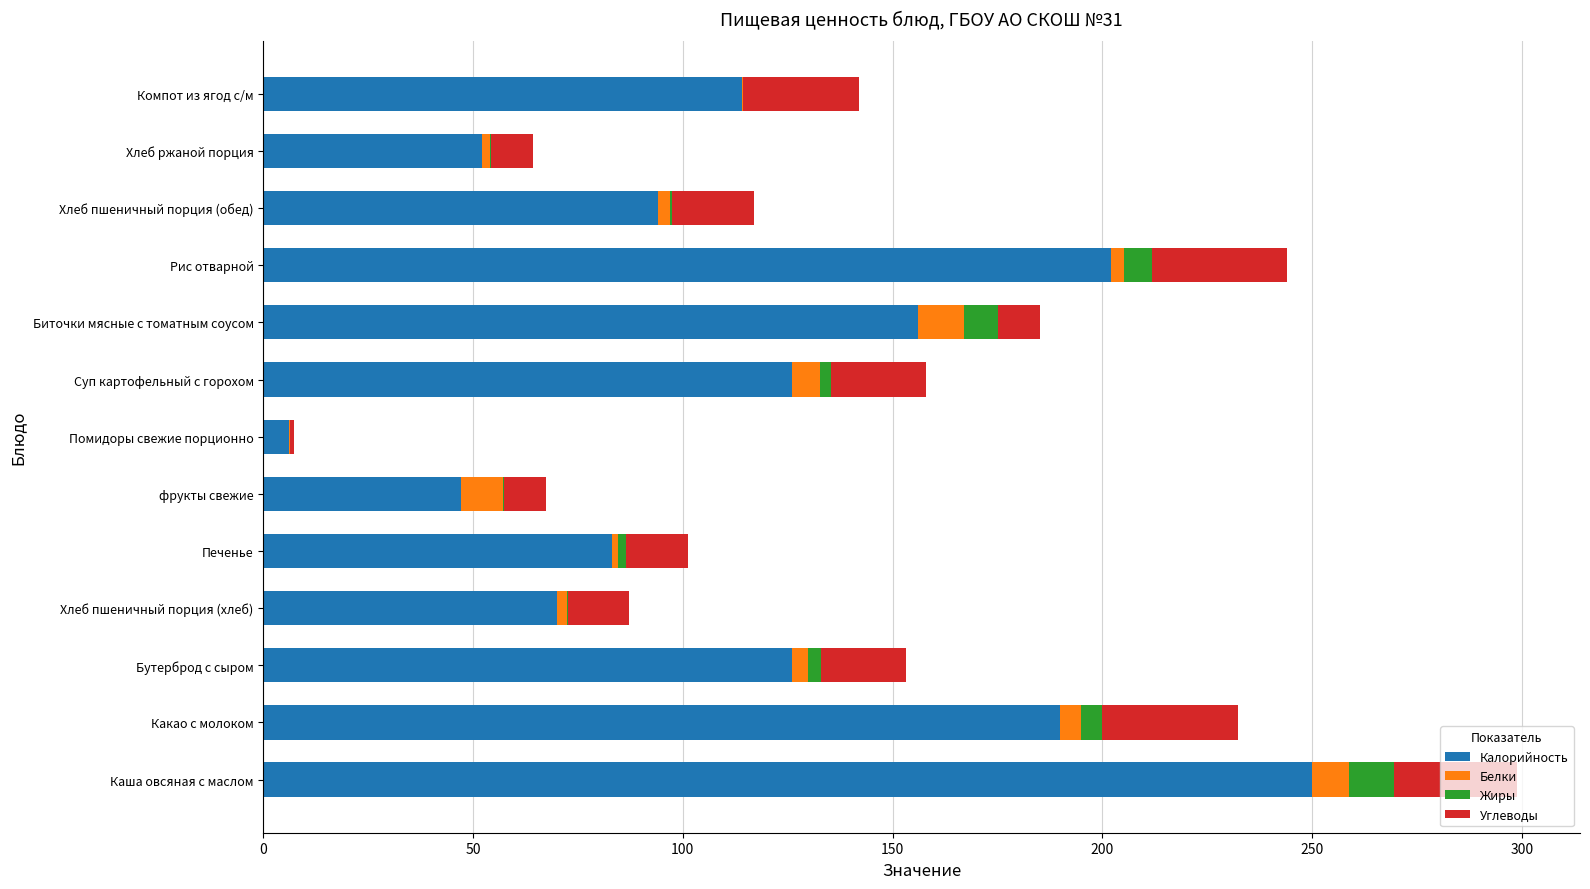

What is the sum of all Калорийность values?

1516.0